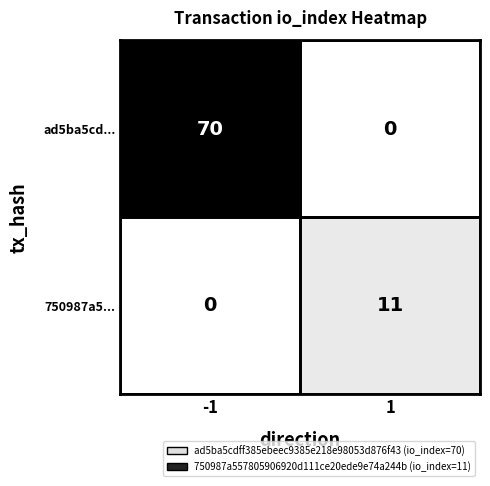

Which series has the largest range (max minus min)?

ad5ba5cd...